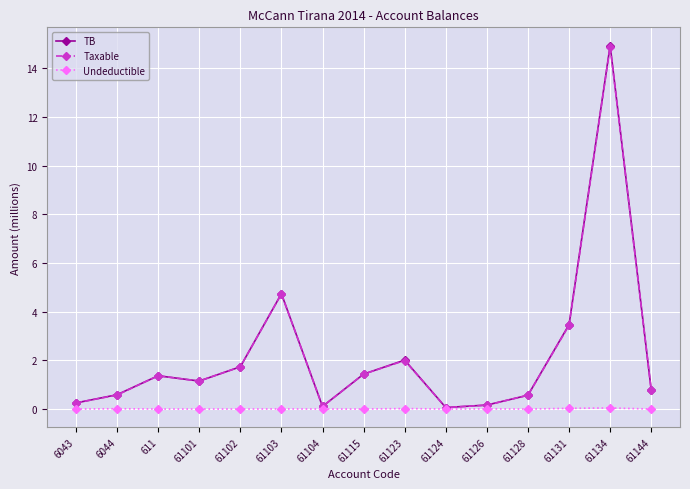

True or false: Taxable has more than 0 interior local peaks.

True